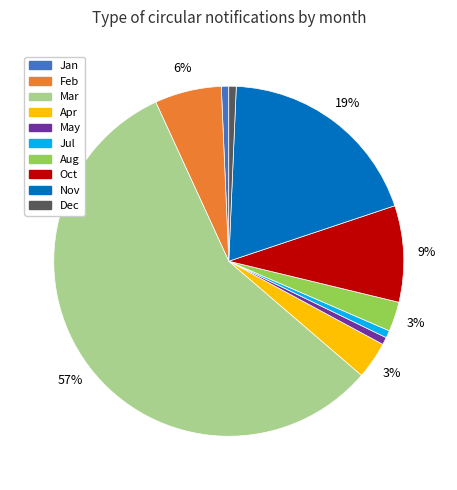

To the nearest percent, what portion does Feb represent?

6%